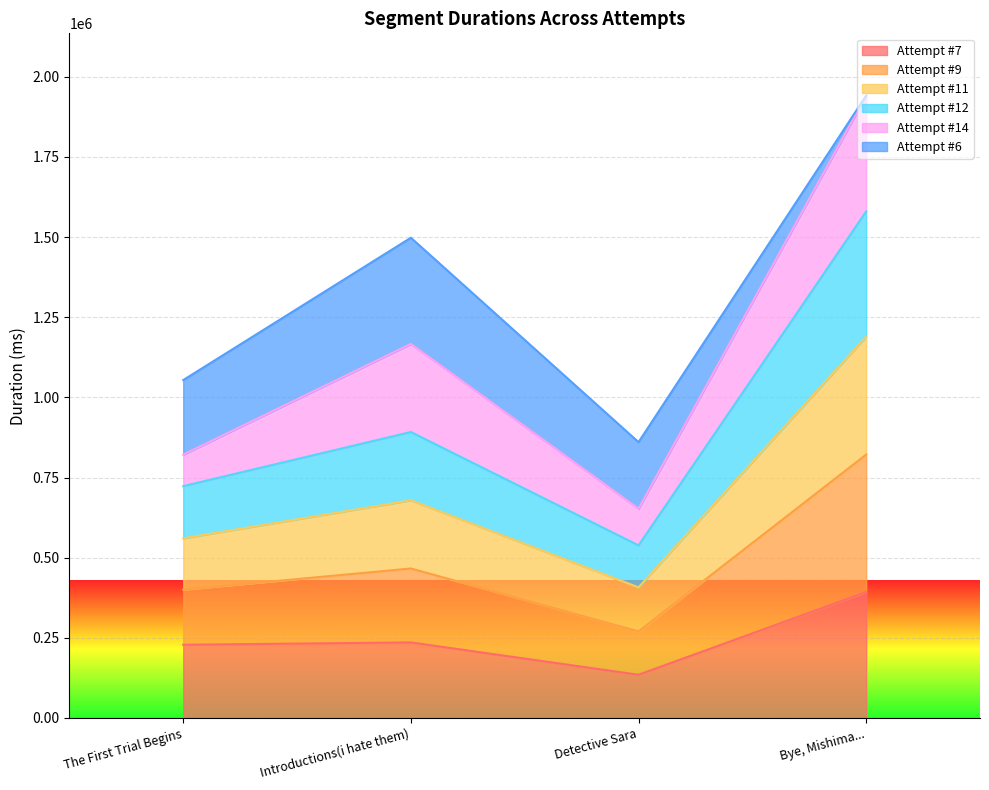

Is it true that Attempt #7 equals 46192 at Detective Sara?

False